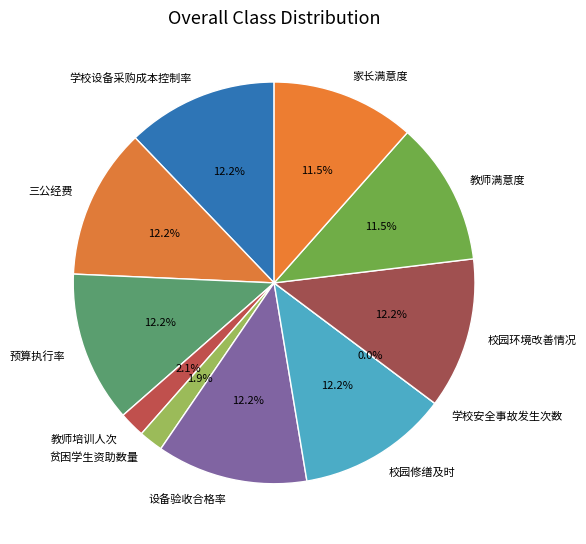

What is the change in value from 教师培训人次 to 校园环境改善情况?

+83